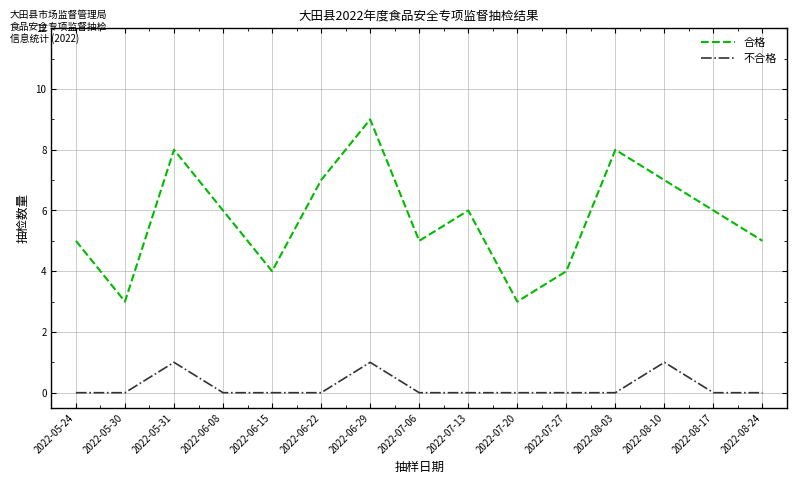

Reading left to right, what are all the values shown in this chart?

合格: 5	3	8	6	4	7	9	5	6	3	4	8	7	6	5
不合格: 0	0	1	0	0	0	1	0	0	0	0	0	1	0	0